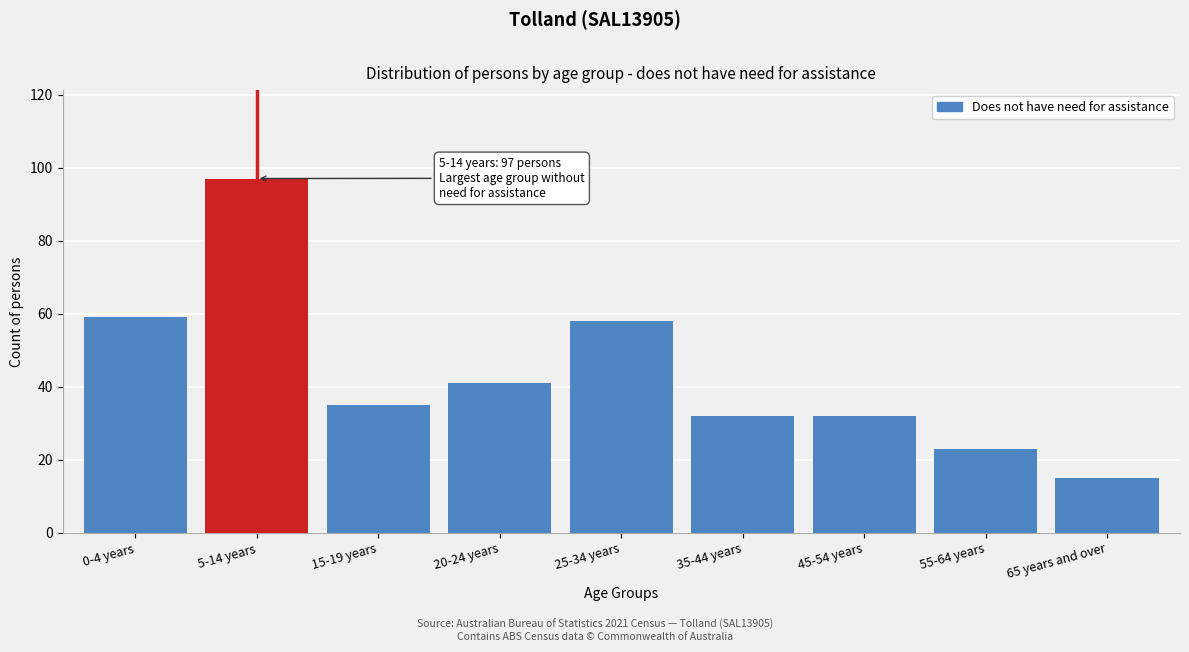

Reading left to right, list all the values displayed in this chart.

0-4 years=59	5-14 years=97	15-19 years=35	20-24 years=41	25-34 years=58	35-44 years=32	45-54 years=32	55-64 years=23	65 years and over=15